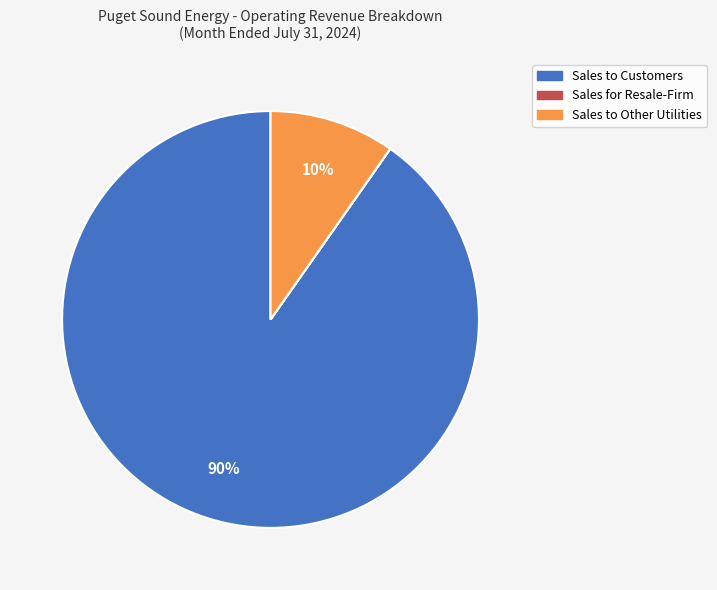

Is Sales to Other Utilities the majority of the pie?

No